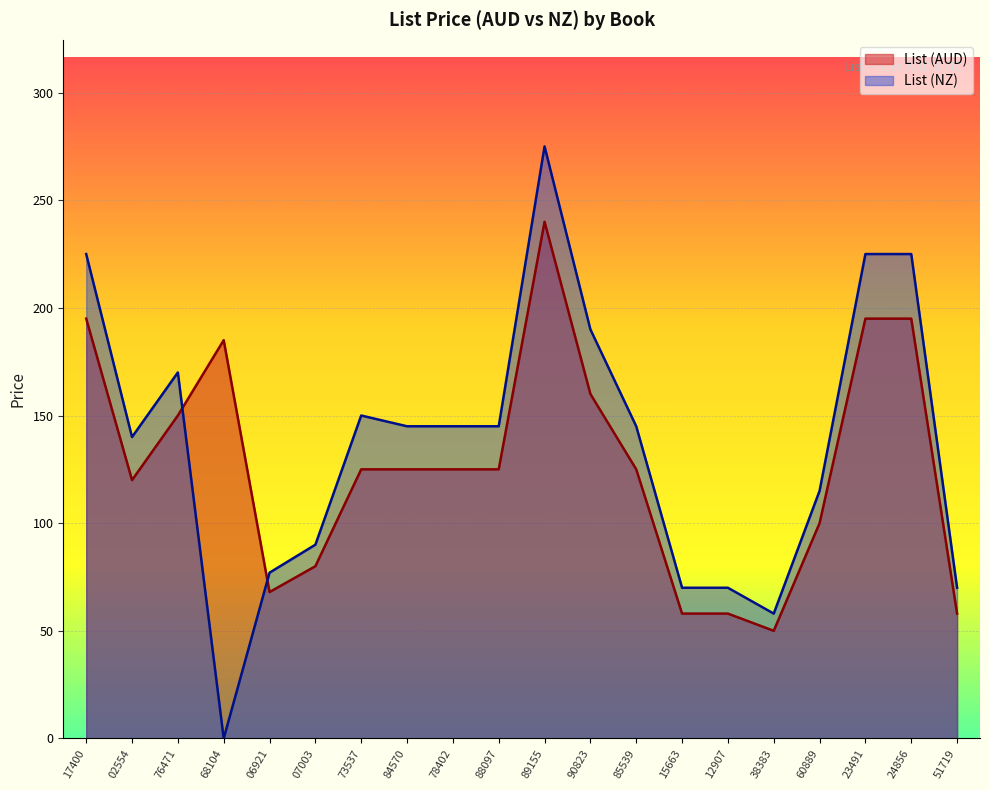

How many interior local valleys does the List (AUD) series have?

3